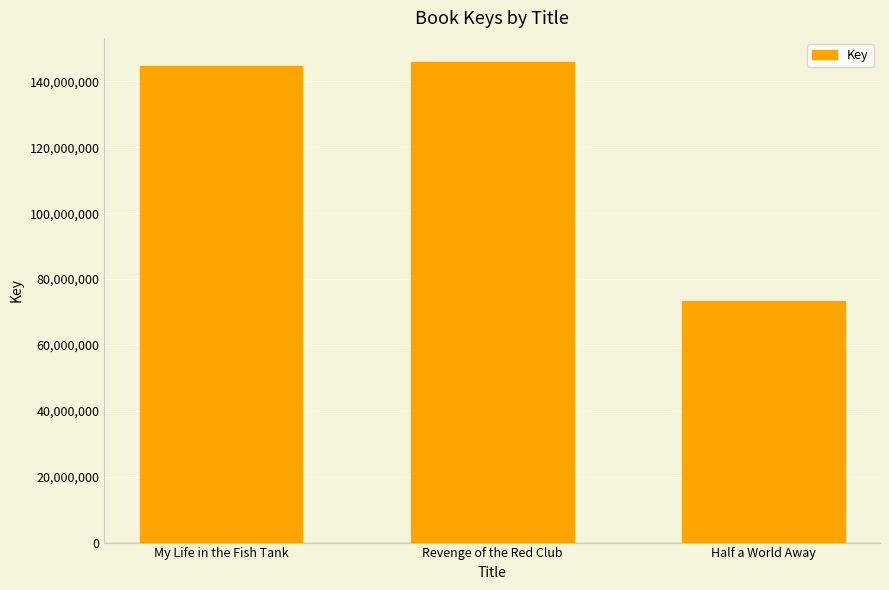

List the labels in order of value, largest first.

Revenge of the Red Club, My Life in the Fish Tank, Half a World Away